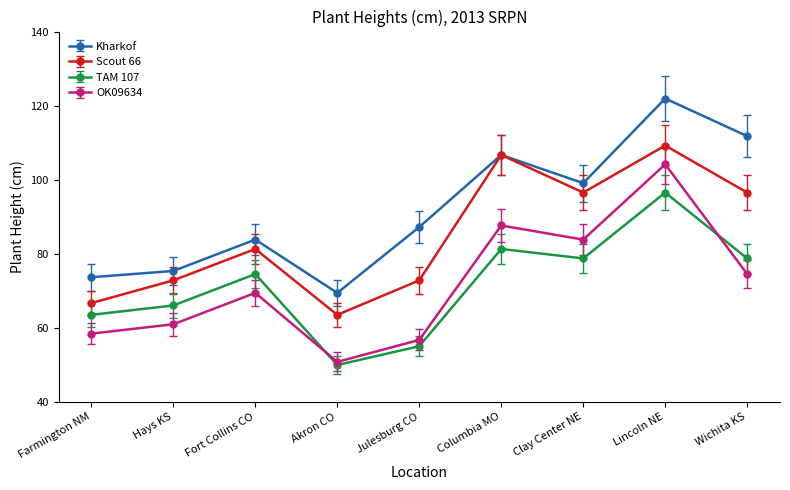

True or false: Kharkof and OK09634 intersect in this chart.

False